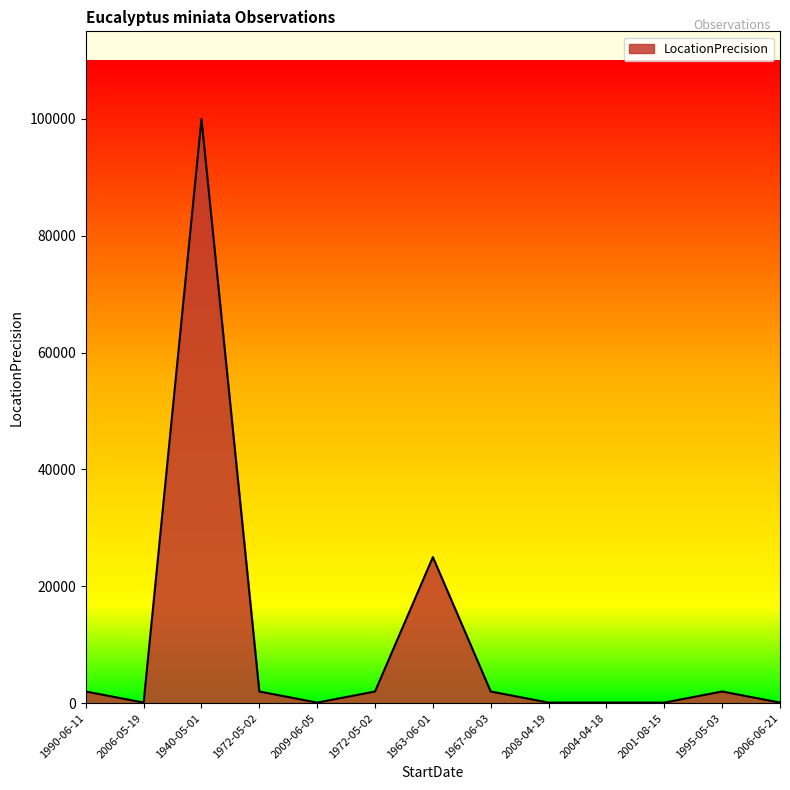

What is the value of the 12th point from the left?

2000